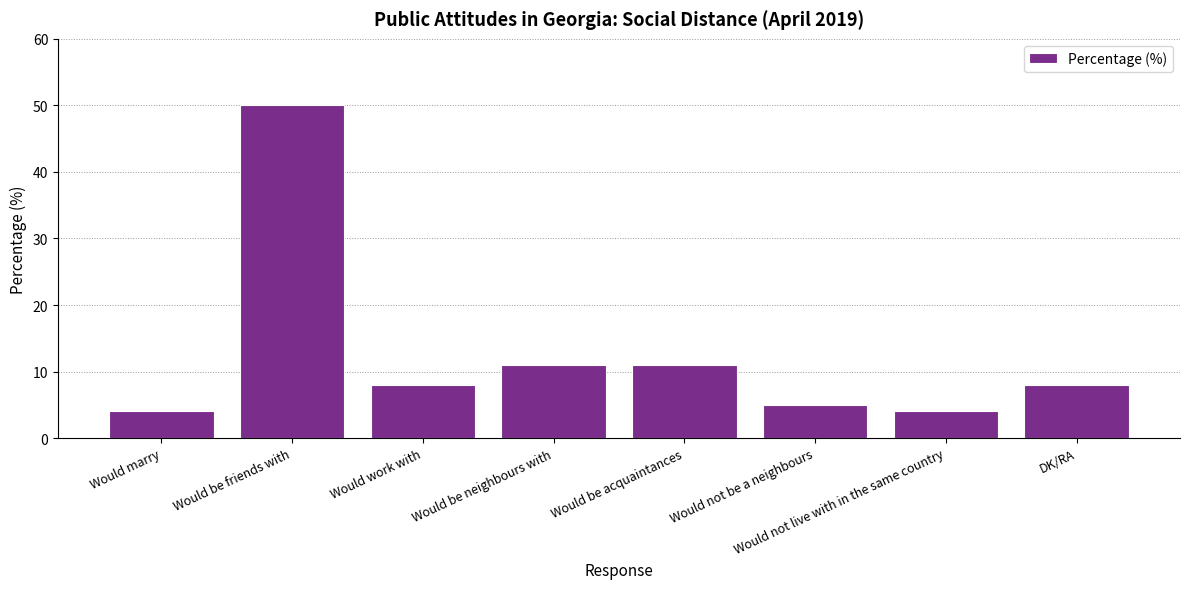

True or false: the data shows 12 at DK/RA.

False